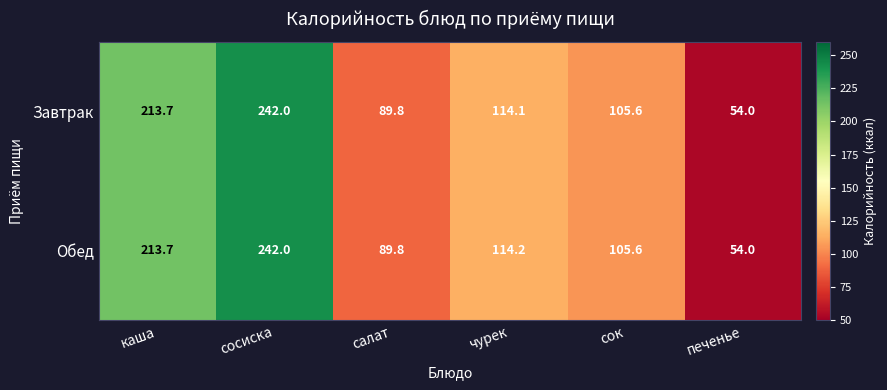

What is the greatest value displayed?

242.0